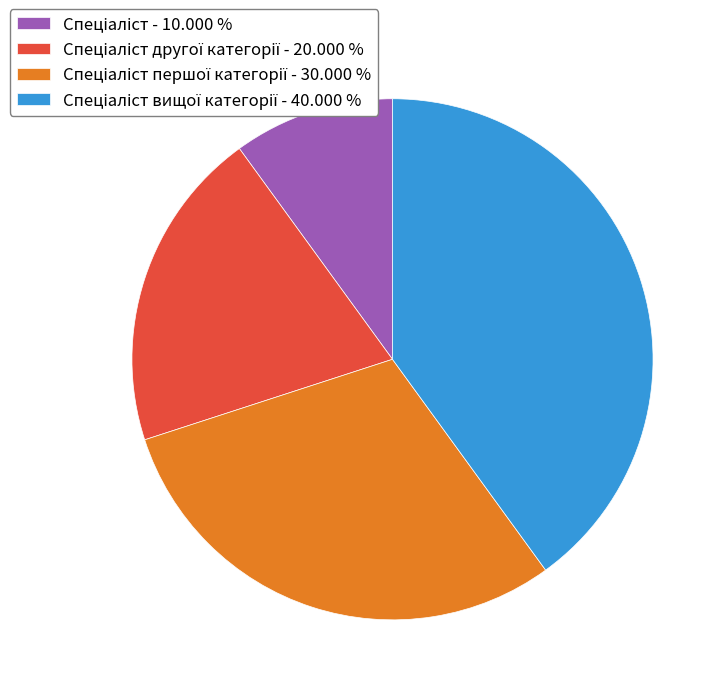

Does any single category account for the majority?

No